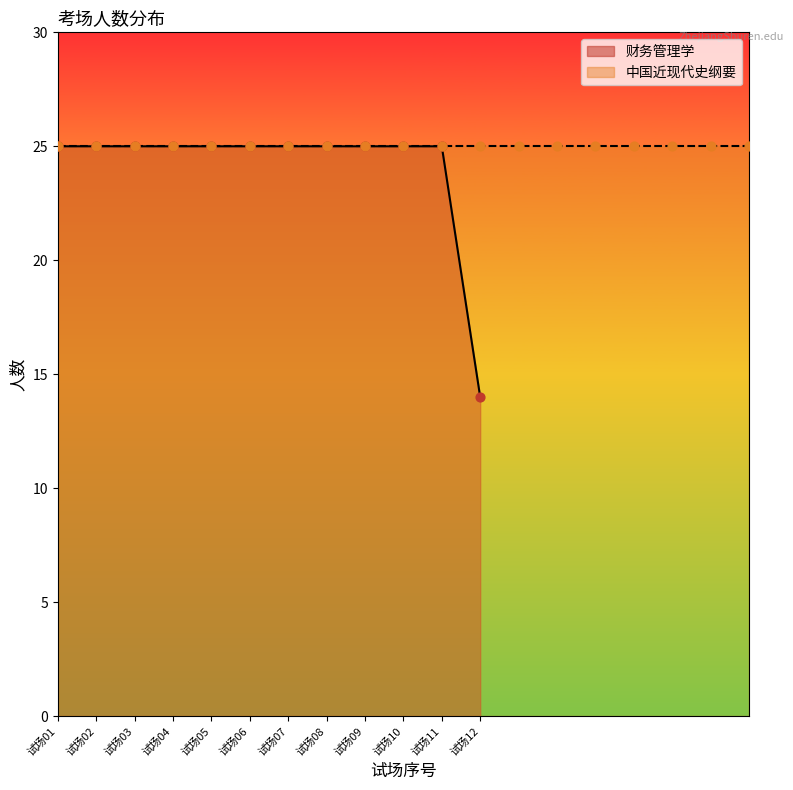

Which has a higher value, 试场04 or 试场07?

试场04